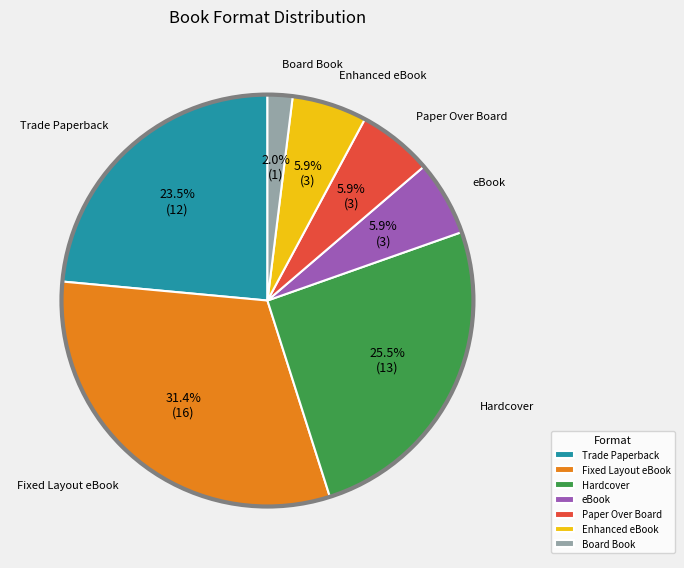

To the nearest percent, what portion does Board Book represent?

2%